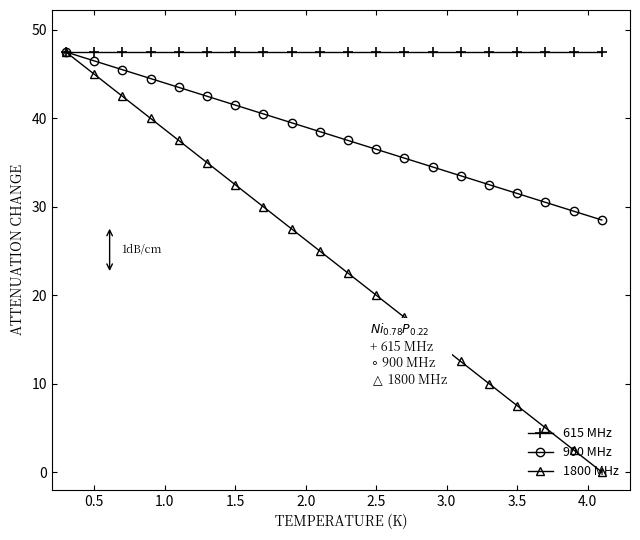

Rank the series by their average value, from lowest to highest.

1800 MHz, 900 MHz, 615 MHz